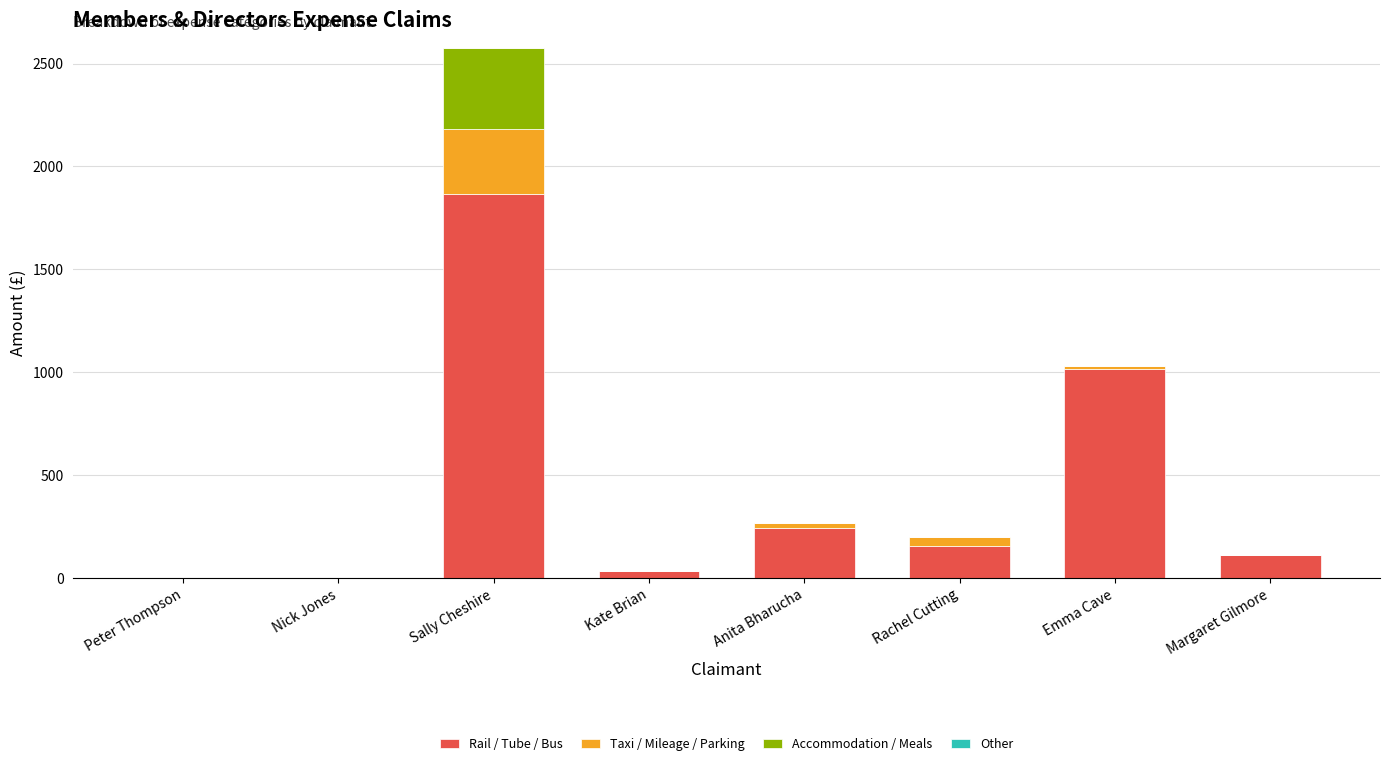

Reading left to right, transcribe the values for Rail / Tube / Bus.

Peter Thompson=0.0	Nick Jones=0.0	Sally Cheshire=1865.9	Kate Brian=32.9	Anita Bharucha=244.1	Rachel Cutting=155.2	Emma Cave=1017.0	Margaret Gilmore=112.4